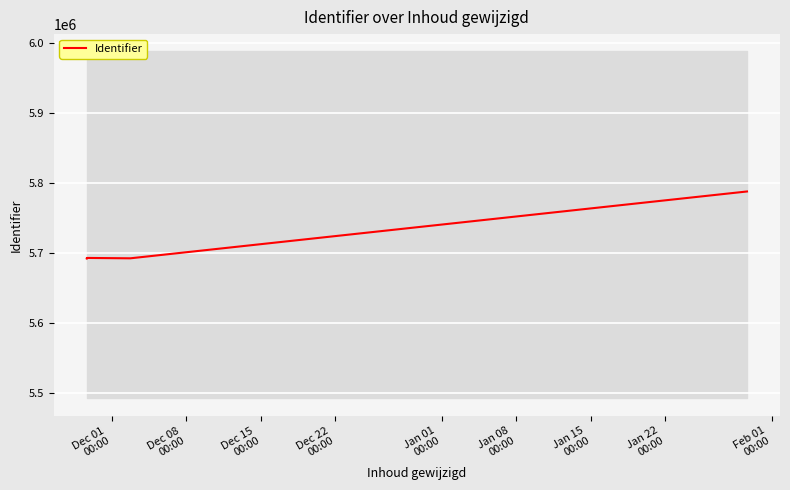

What is the lowest value of the Identifier series?

5691764